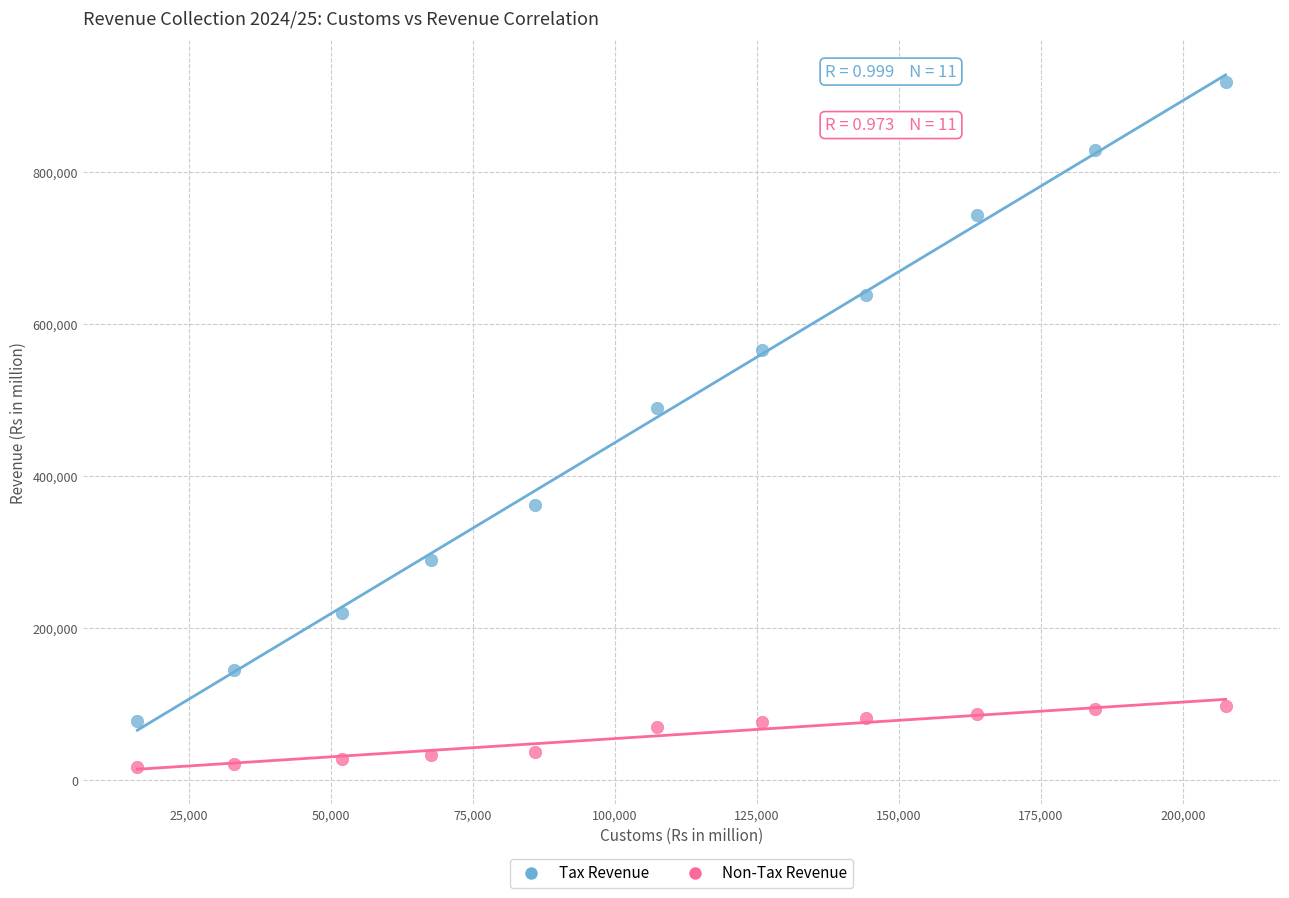

Which series contains the highest Y value?

Tax Revenue